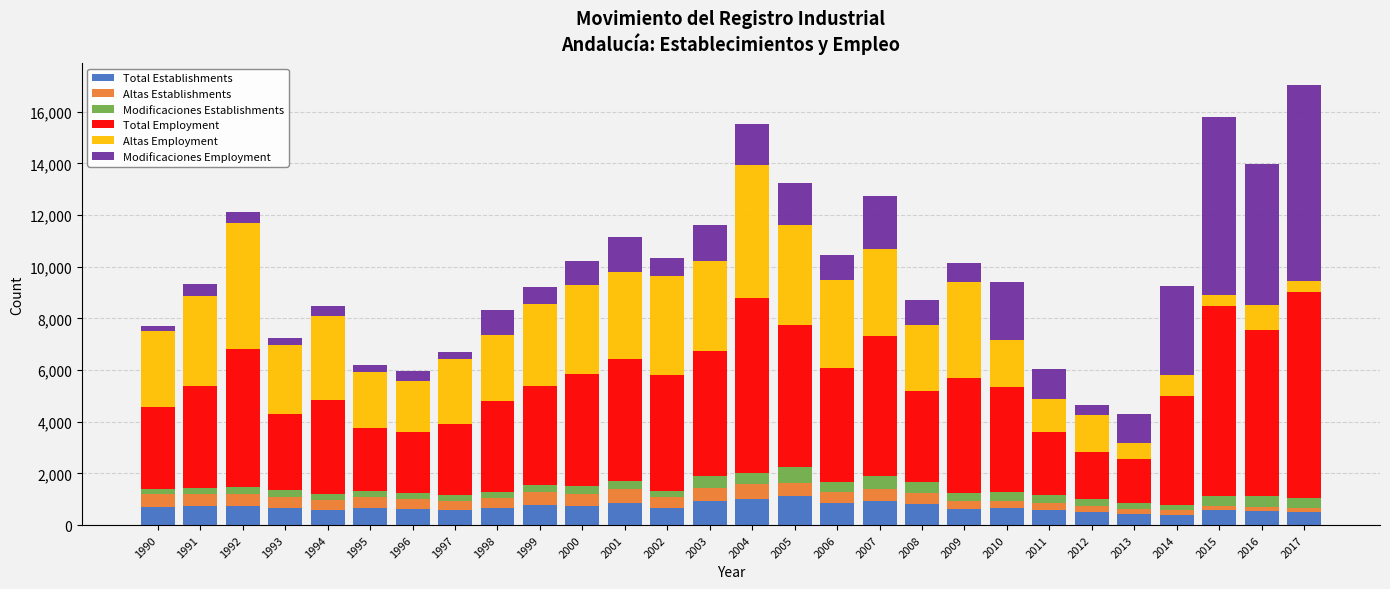

What is the difference between the maximum and minimum values in the Total Establishments series?

742